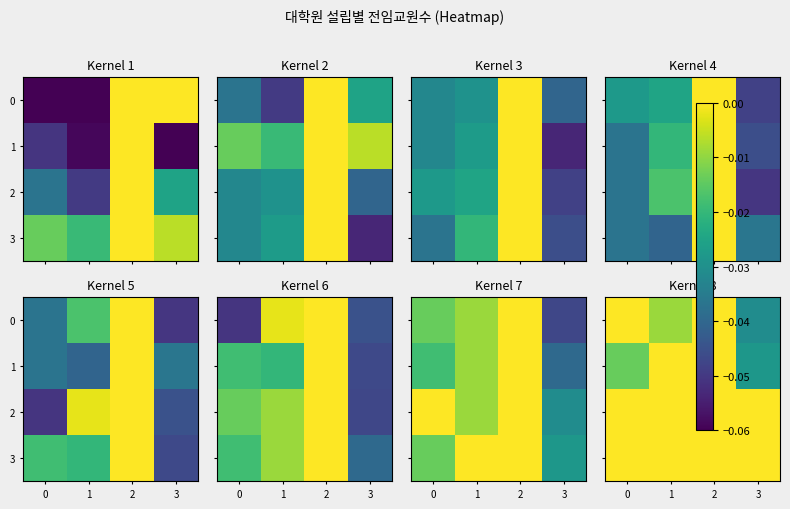

At which category is the sum across all series the highest?

2